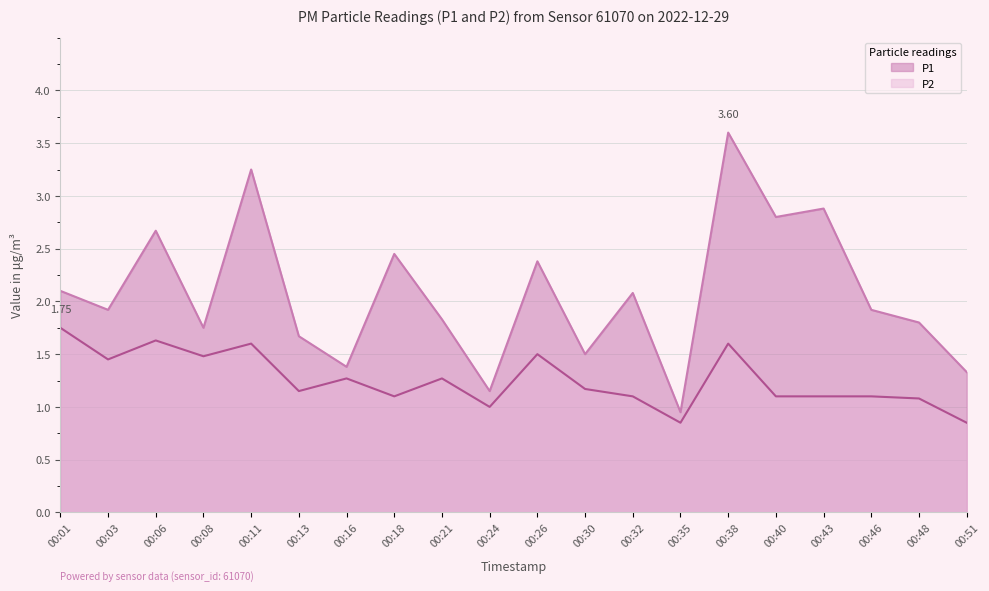

Reading left to right, what are all the values shown in this chart?

P1: 00:01=2.1	00:03=1.9	00:06=2.7	00:08=1.8	00:11=3.2	00:13=1.7	00:16=1.4	00:18=2.5	00:21=1.8	00:24=1.1	00:26=2.4	00:30=1.5	00:32=2.1	00:35=0.9	00:38=3.6	00:40=2.8	00:43=2.9	00:46=1.9	00:48=1.8	00:51=1.3
P2: 00:01=1.8	00:03=1.4	00:06=1.6	00:08=1.5	00:11=1.6	00:13=1.1	00:16=1.3	00:18=1.1	00:21=1.3	00:24=1.0	00:26=1.5	00:30=1.2	00:32=1.1	00:35=0.8	00:38=1.6	00:40=1.1	00:43=1.1	00:46=1.1	00:48=1.1	00:51=0.8